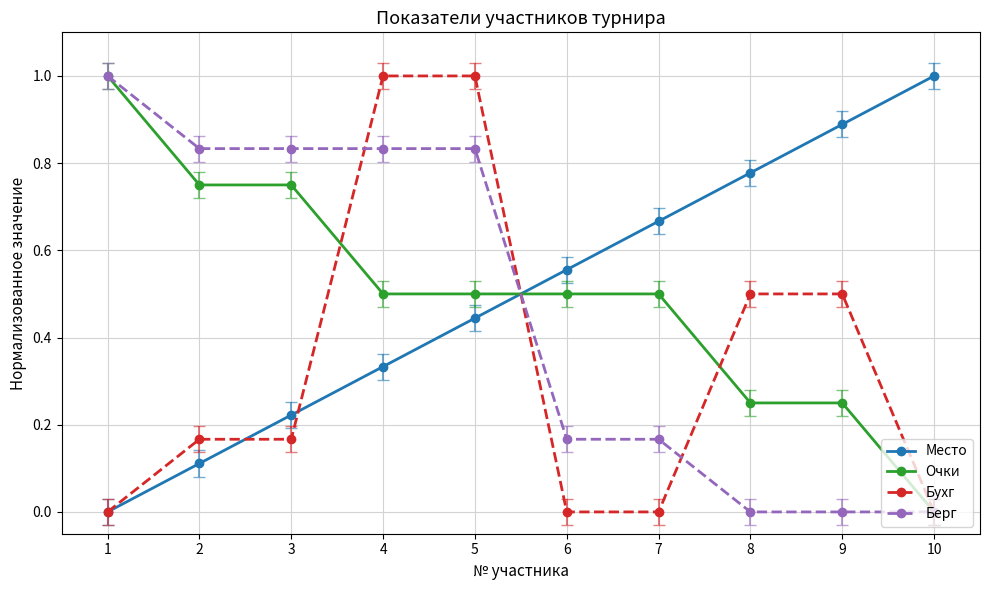

The Очки series shows 0.5 at 6. True or false?

True